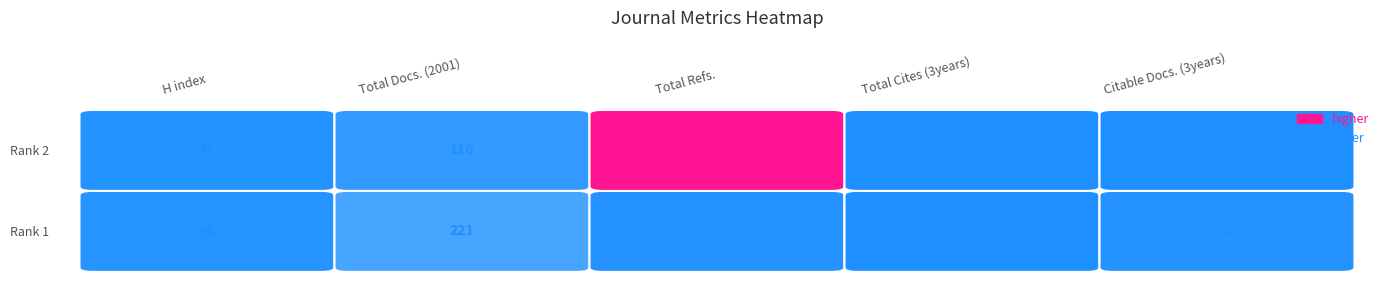

What is the minimum value for Total Docs. (2001)?

116